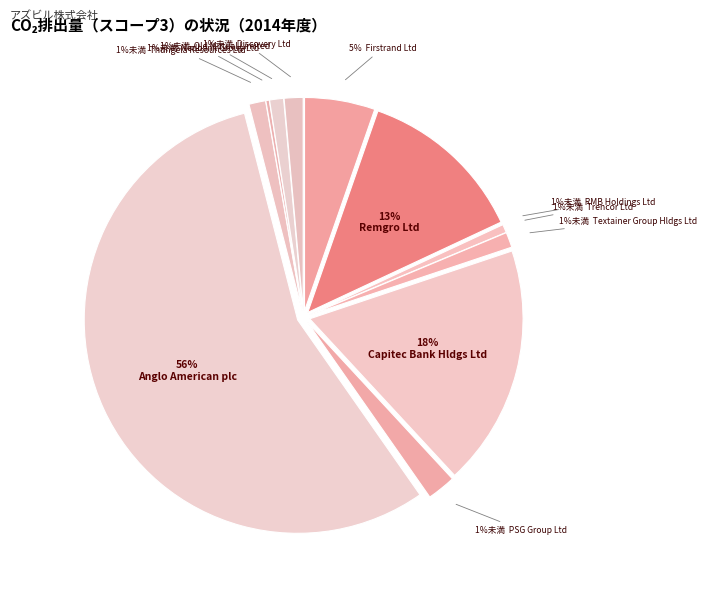

What is the largest slice in the pie chart?

Anglo American plc